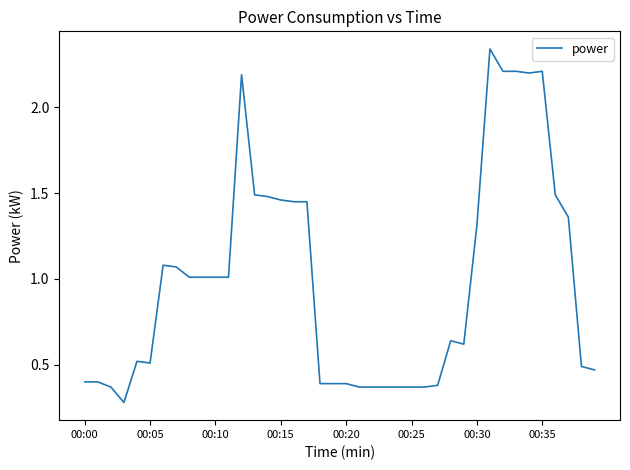

What is the smallest value displayed?

0.3